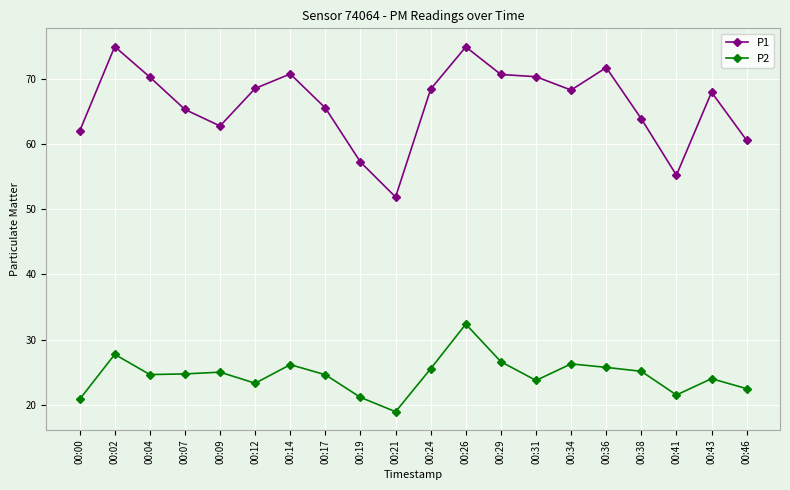

Where is the first local minimum for P1?

00:09